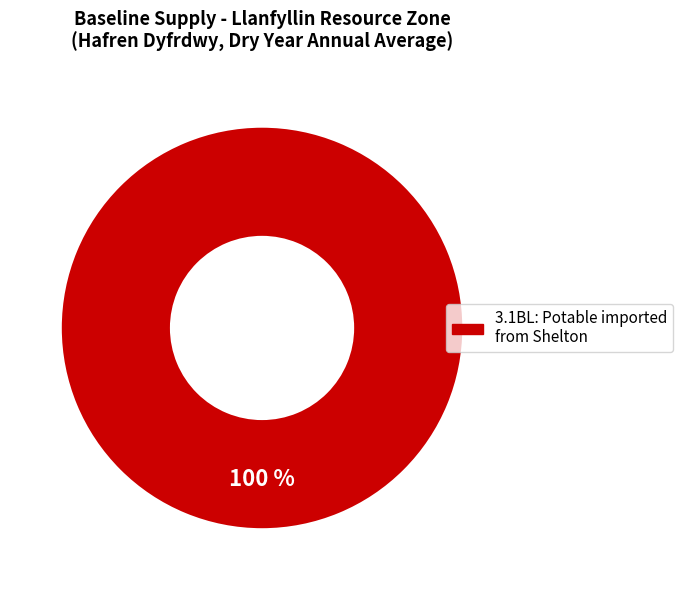

Which slice represents more than half of the pie?

3.1BL: Potable imported from Shelton